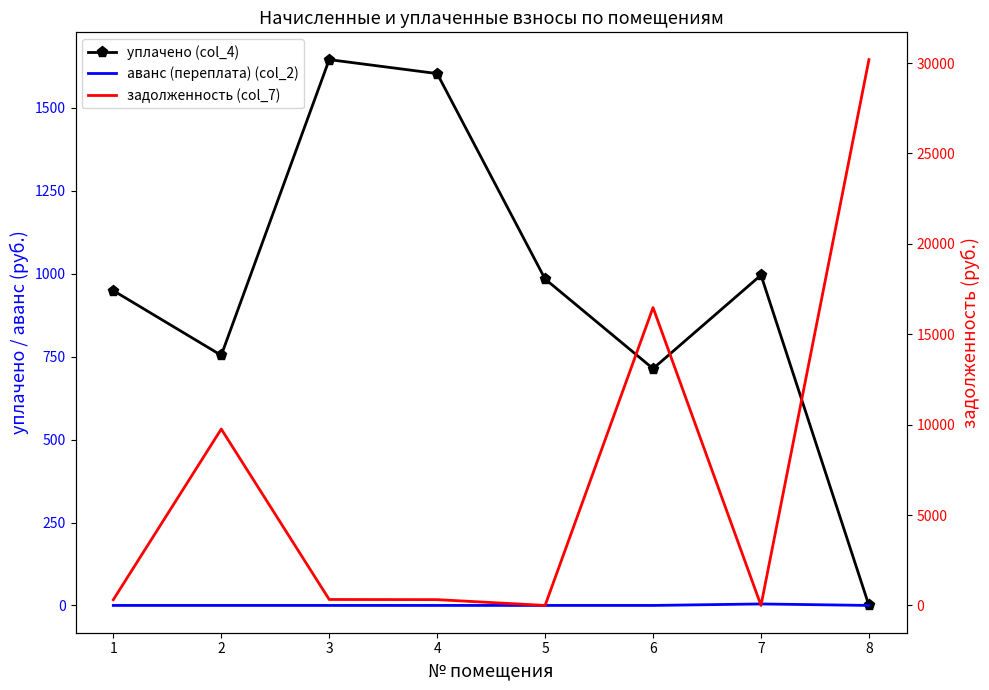

At which category does уплачено (col_4) reach its first local valley?

2